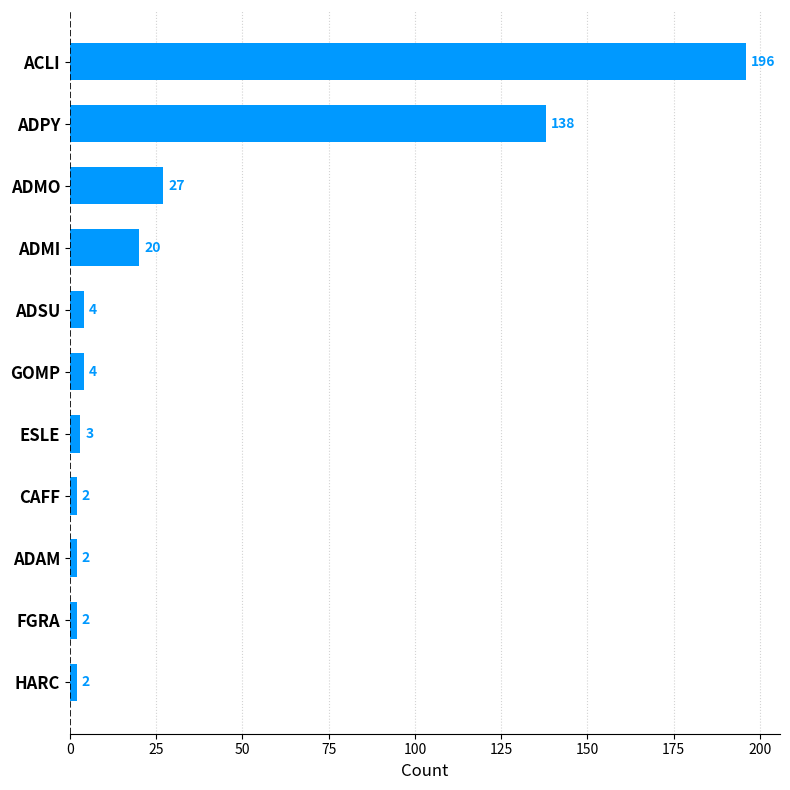

What is the smallest value displayed?

2